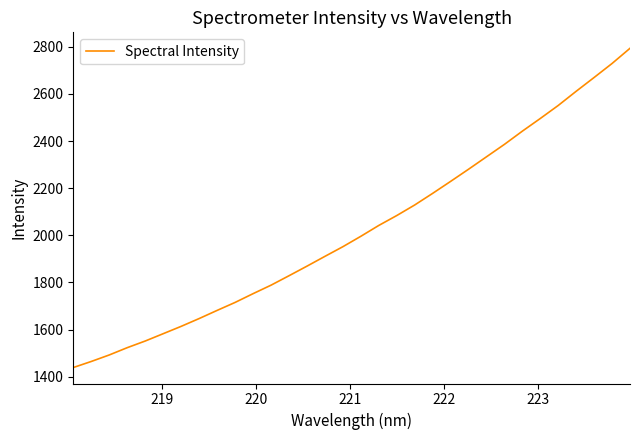

What is the difference between the maximum and minimum values?

1354.9